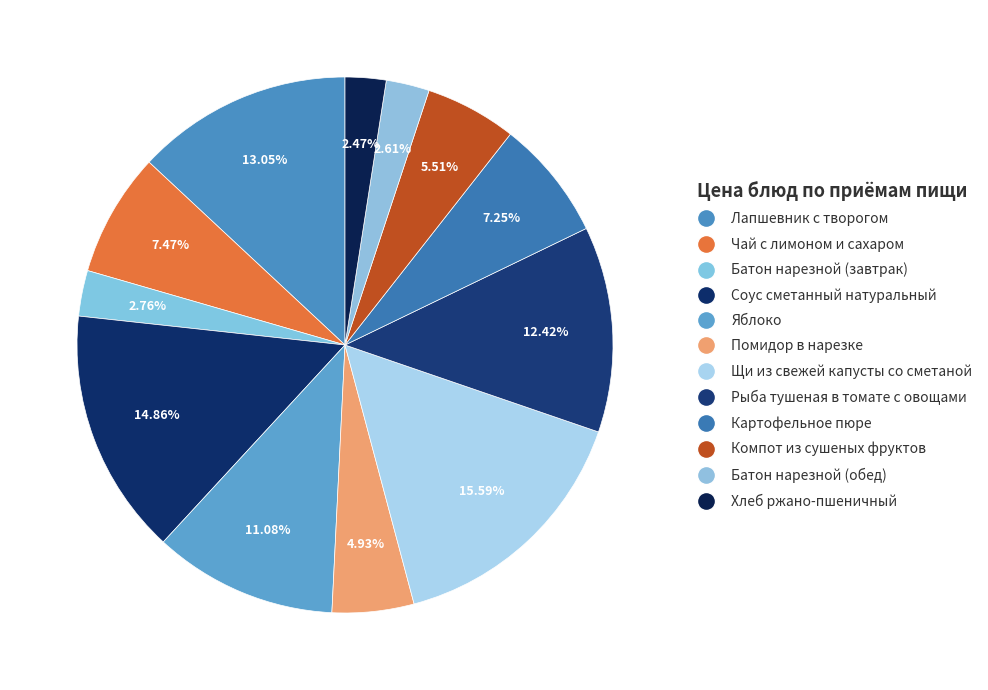

How many slices are in this pie chart?

12